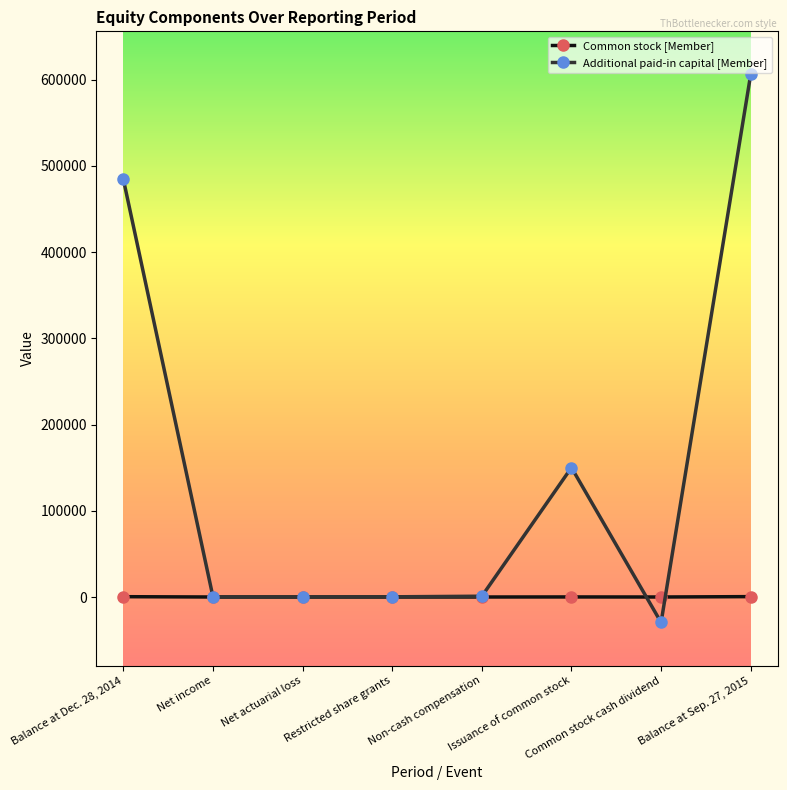

What is the difference between the maximum and second lowest values in the Common stock [Member] series?

445